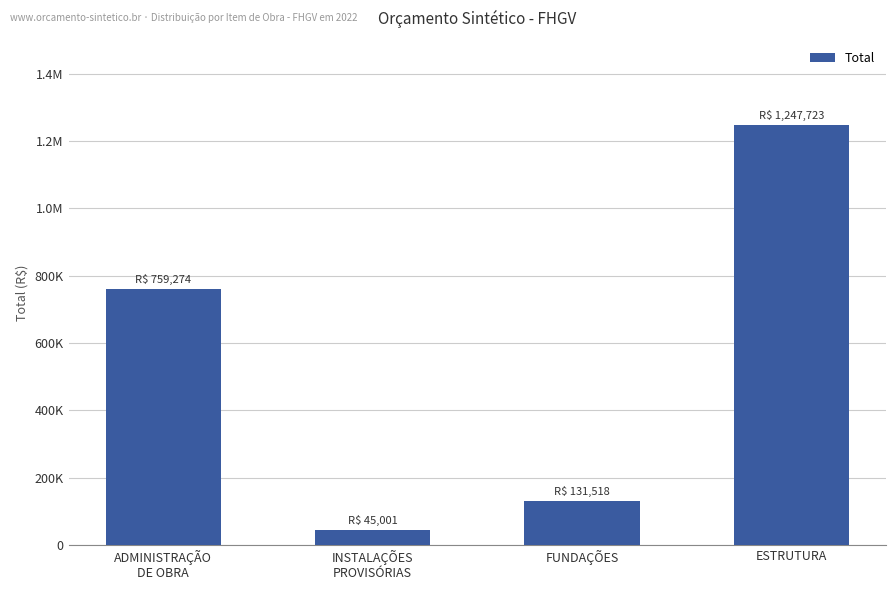

Are the bars horizontal?

No